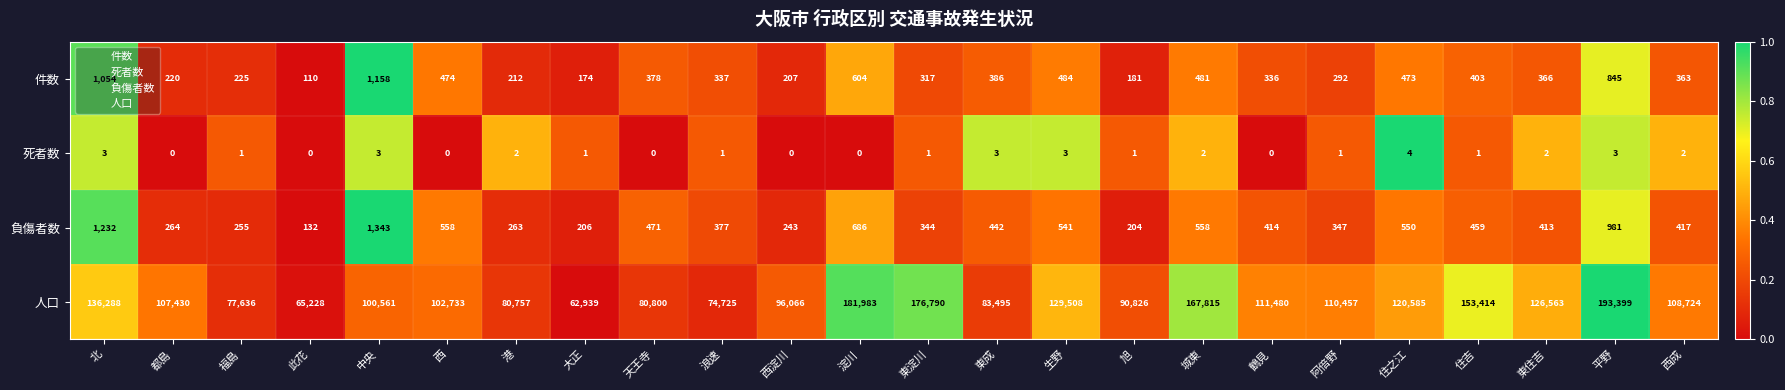

Between 港 and 生野, which series saw the biggest shift?

人口